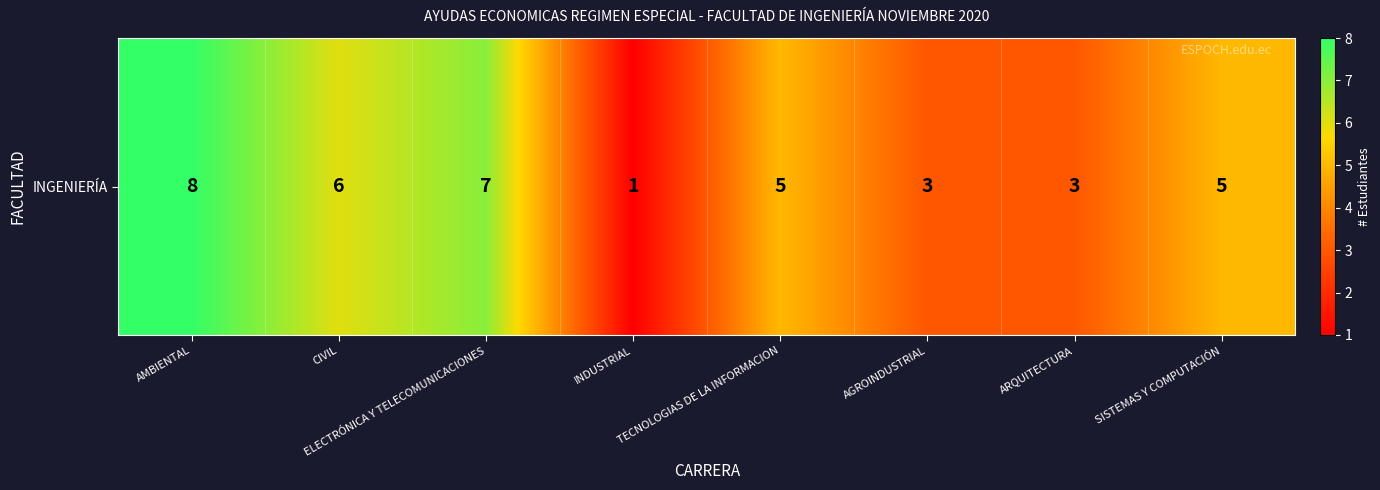

What is the difference between the second highest and minimum values?

6